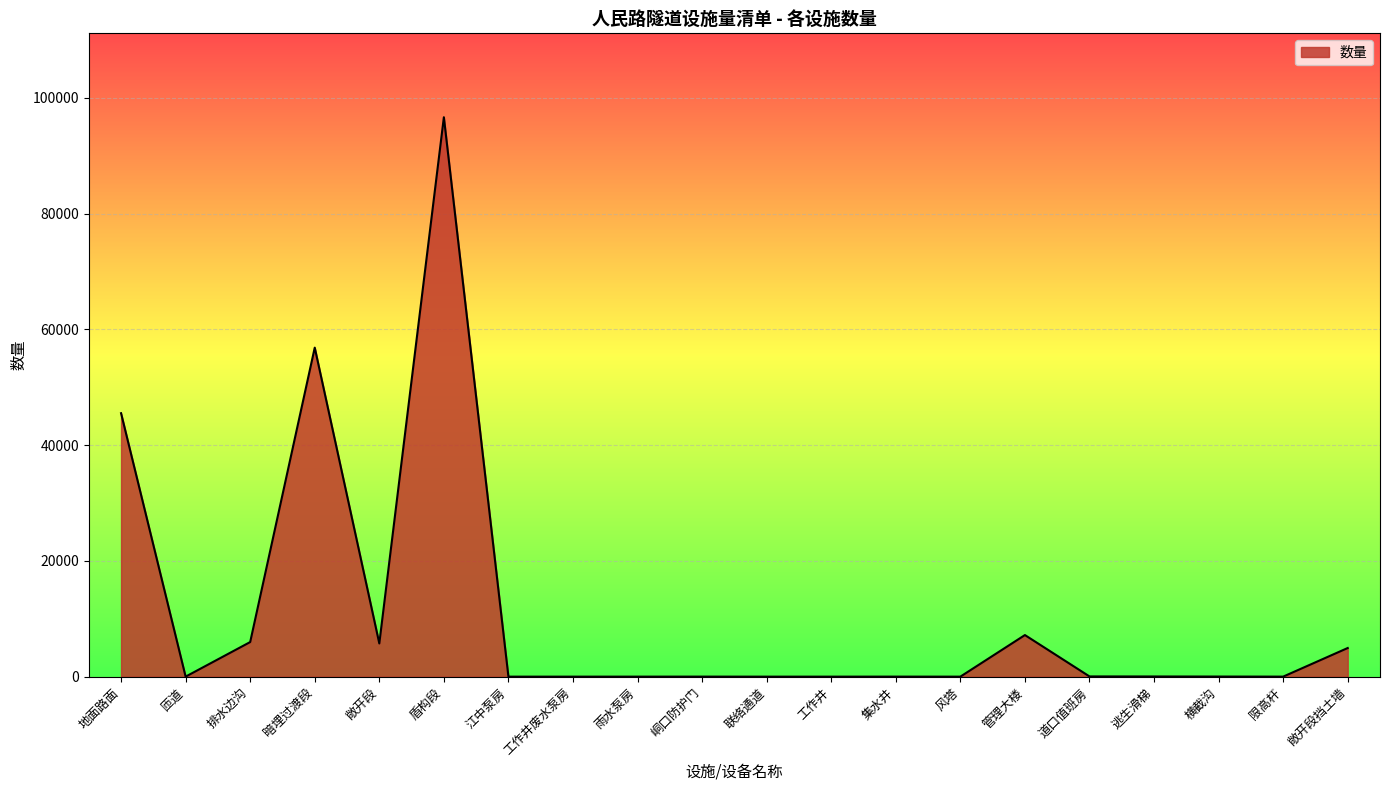

True or false: the data has more than 1 interior local peaks.

True